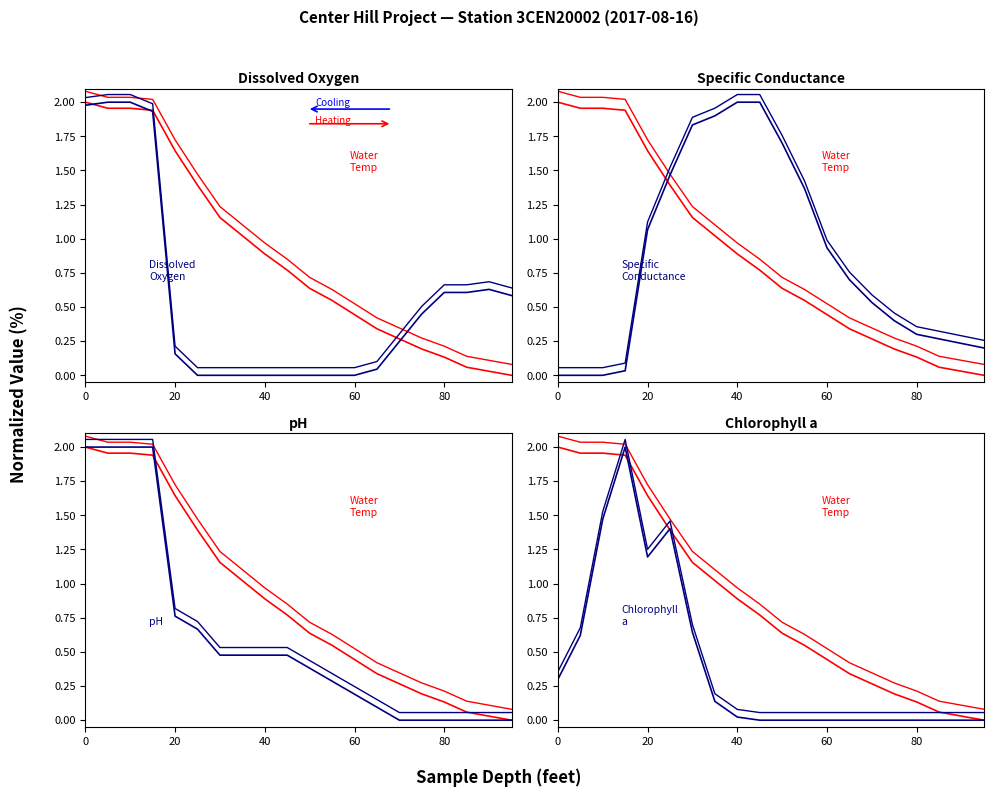

What position from the left is 0?

1